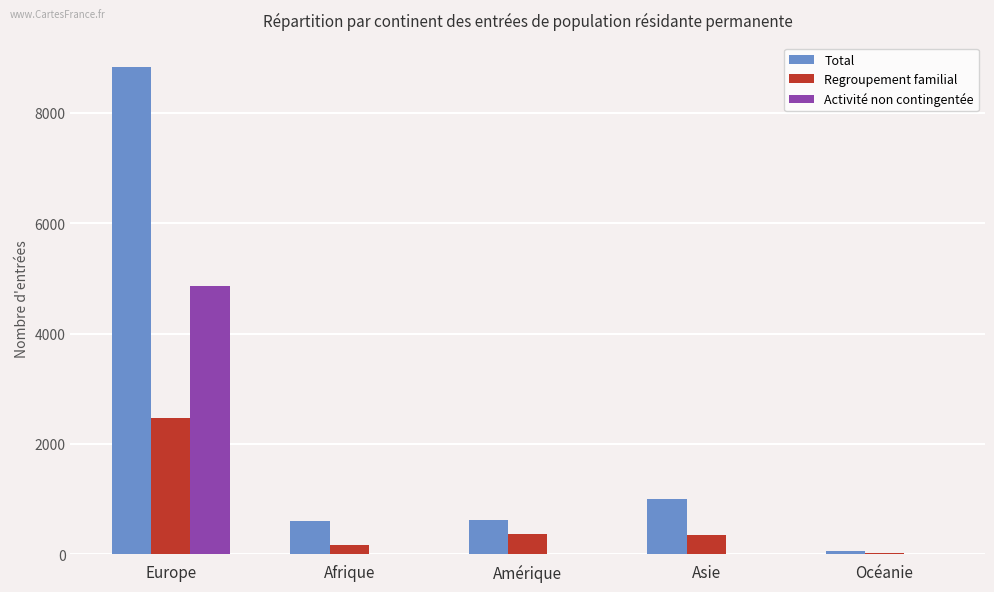

Is it true that Total equals 233 at Amérique?

False